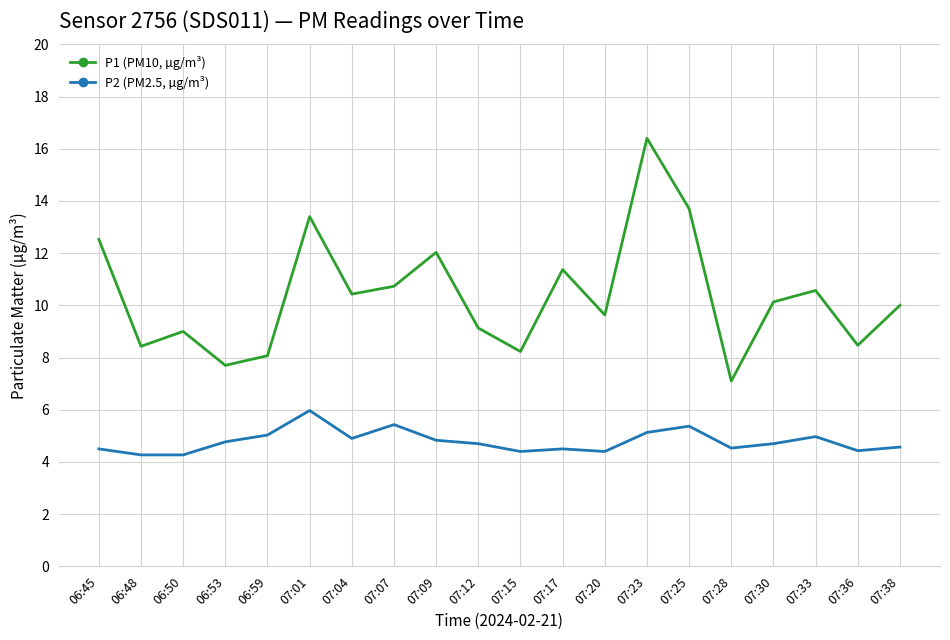

True or false: P2 (PM2.5, µg/m³) and P1 (PM10, µg/m³) intersect in this chart.

False